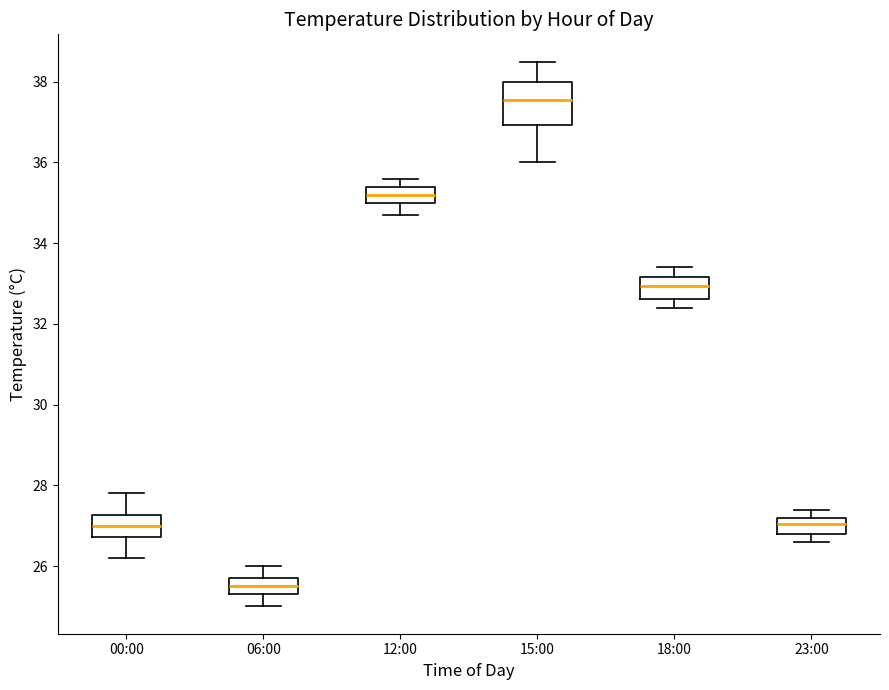

Where does the lower whisker of the box for 18:00 end on the y-axis? The values are not printed on the chart, so give them approximately, as read against the axis.

32.4